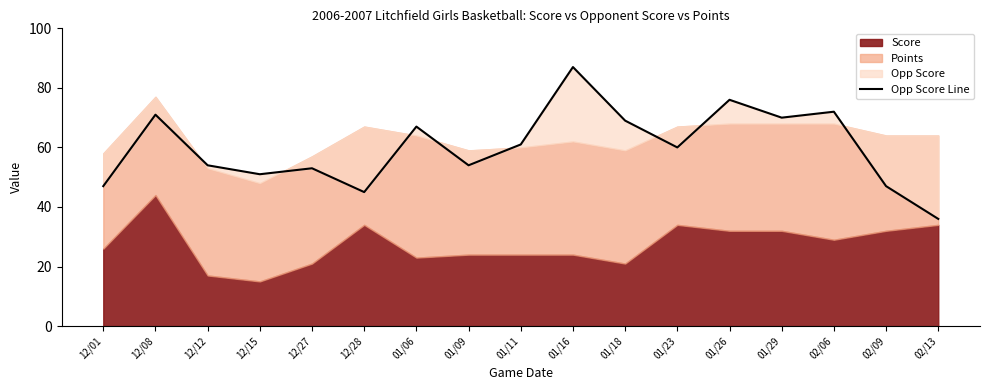

What is the label of the 2nd point from the left?

12/08